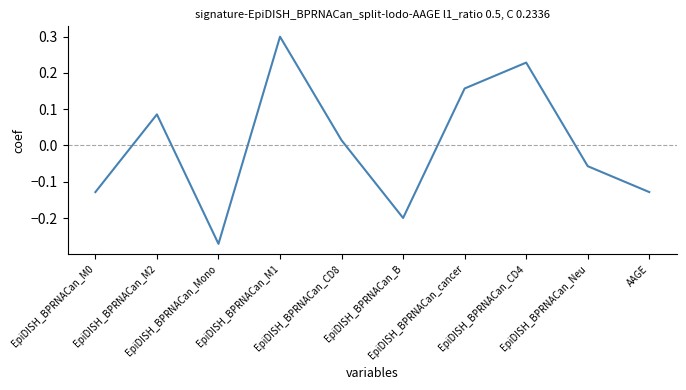

What is the change in value from EpiDISH_BPRNACan_M0 to EpiDISH_BPRNACan_M1?

+0.4